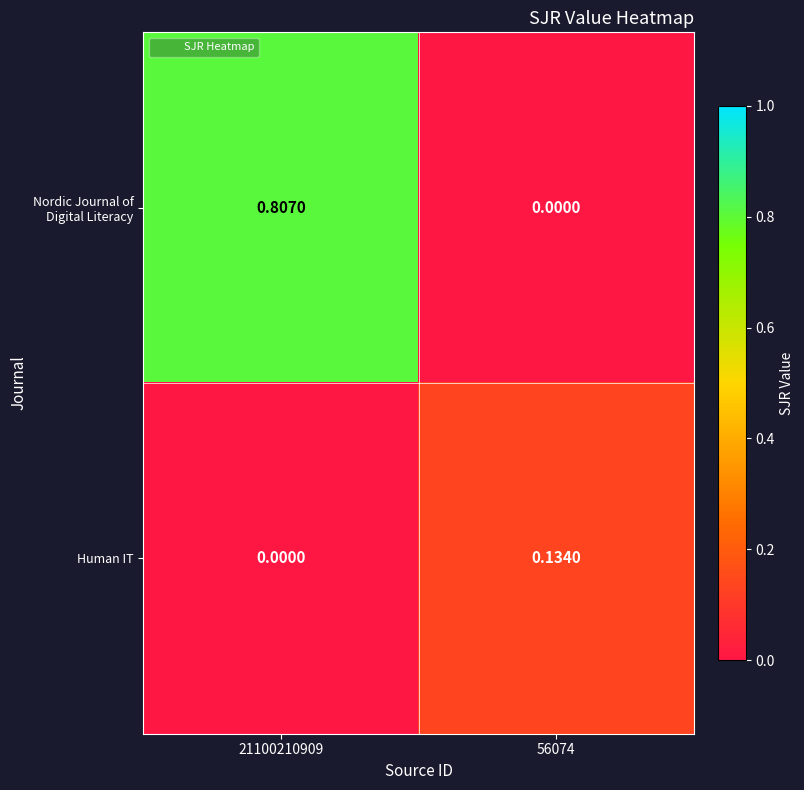

Which series changed the most between 21100210909 and 56074?

Nordic Journal of Digital Literacy